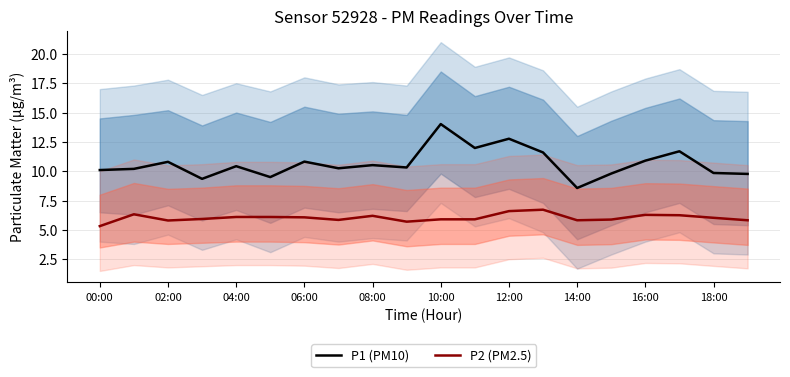

How many data points in P2 (PM2.5) are less than 6?

10